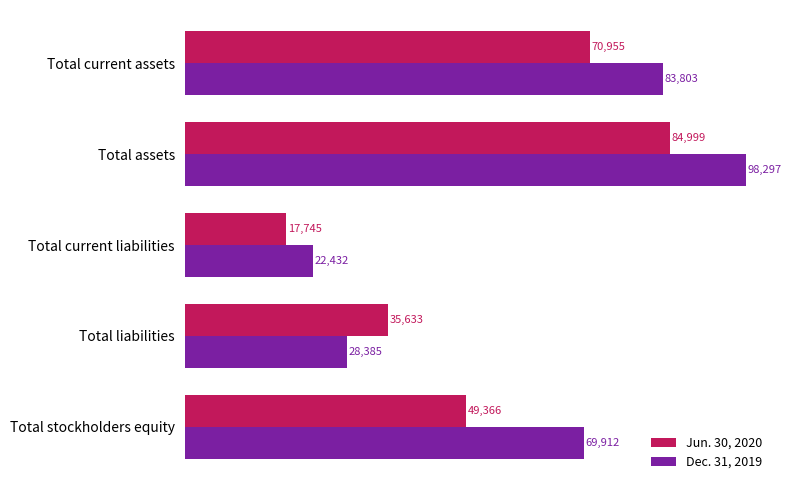

What is the difference between the maximum and second lowest values in the Jun. 30, 2020 series?

49366